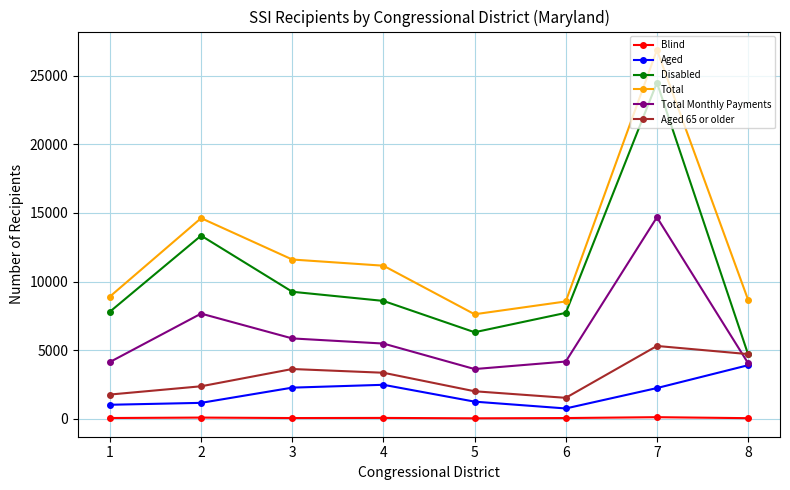

At which category does Disabled reach its first local valley?

5